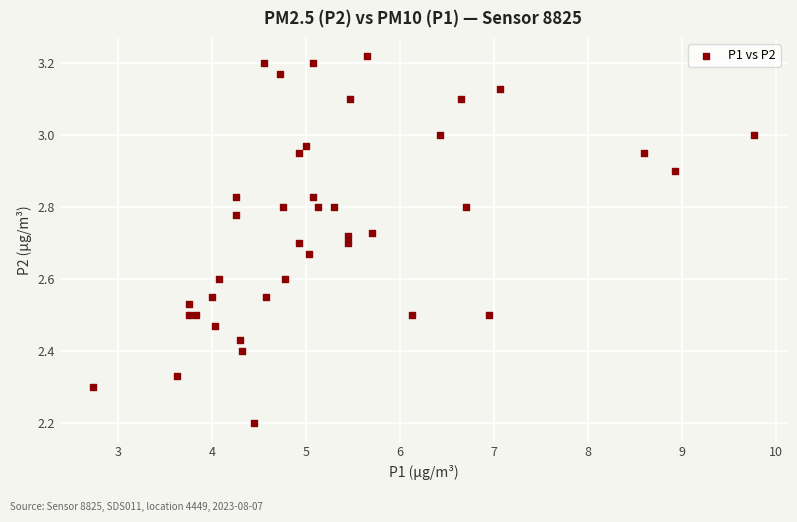

What is the range of X values (max minus min)?

7.0